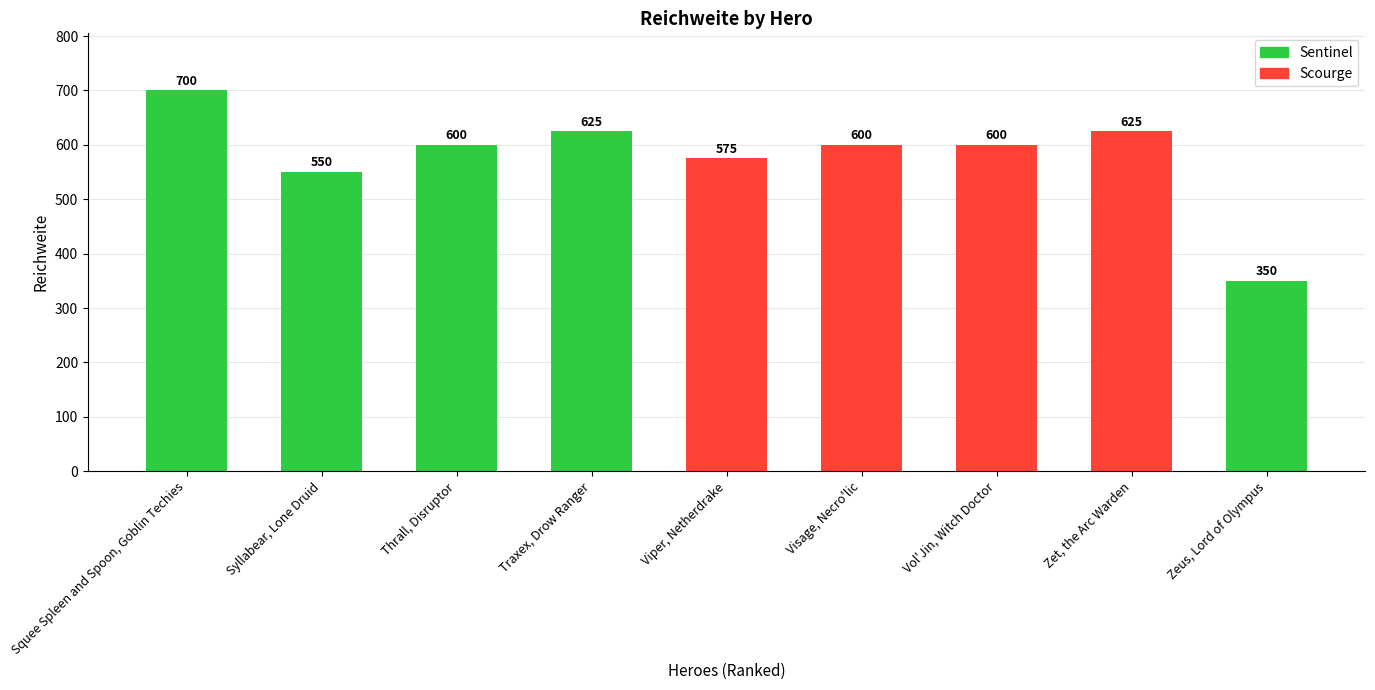

Where does the data first go above 600?

Squee Spleen and Spoon, Goblin Techies